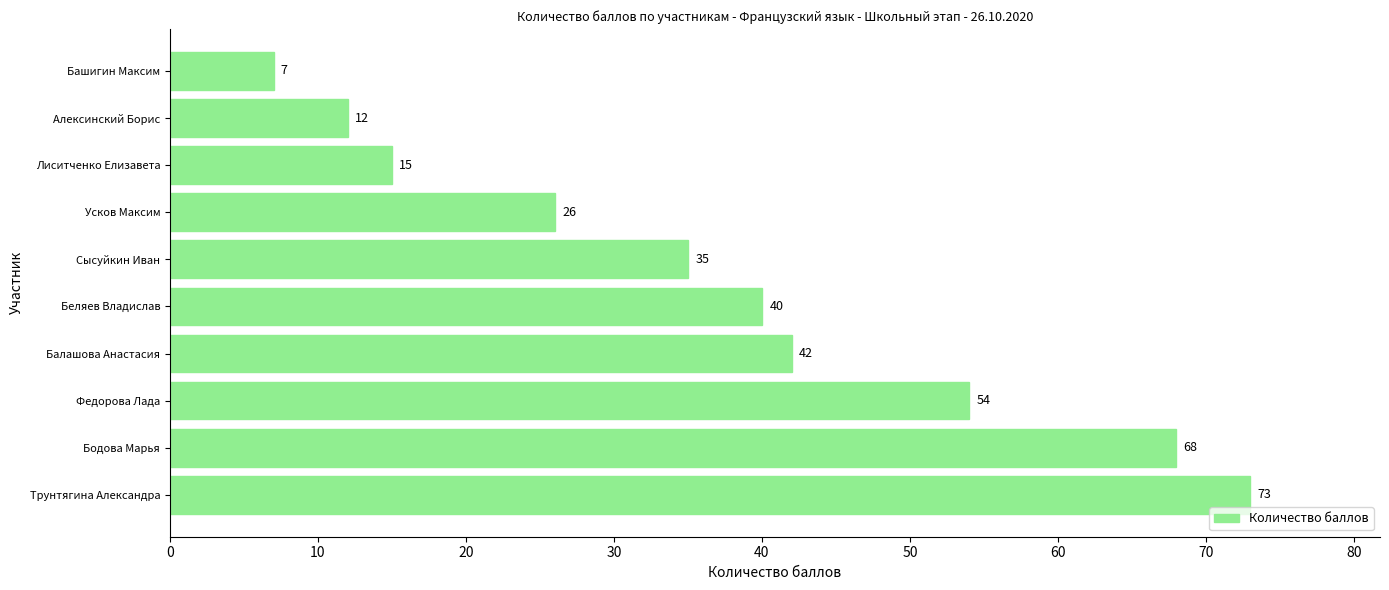

True or false: the data shows 42 at Балашова Анастасия.

True